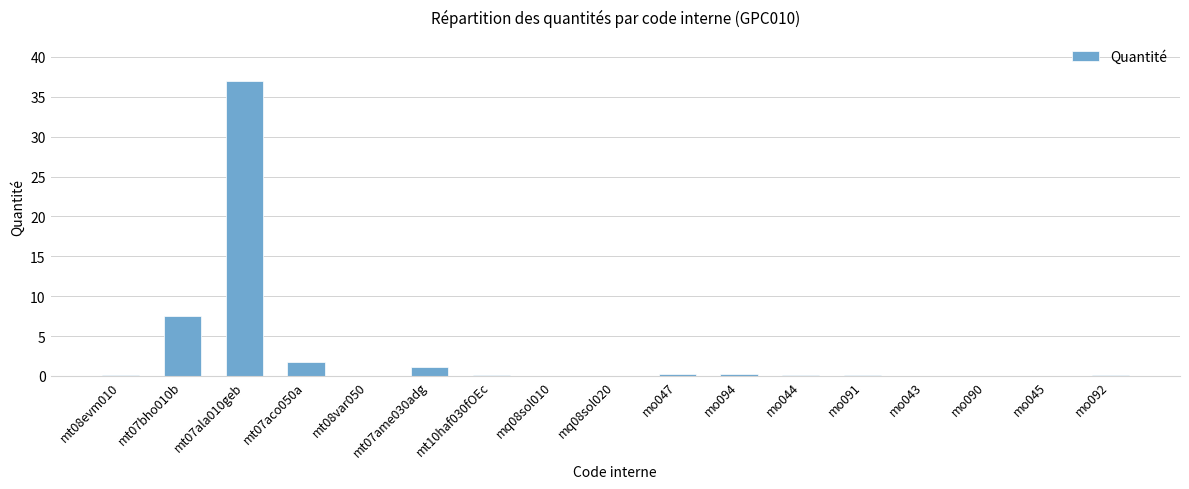

What is the change in value from mt07bho010b to mt08var050?

-7.5